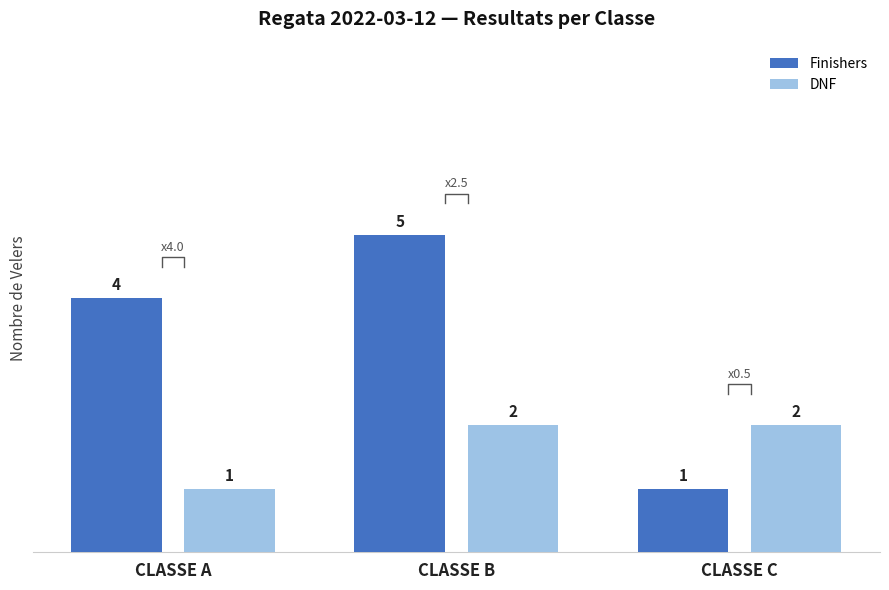

Which series changed the most between CLASSE A and CLASSE B?

Finishers